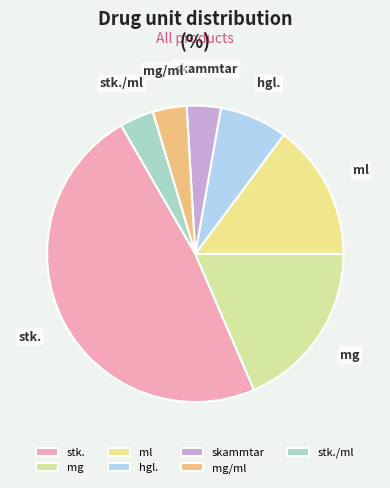

The mg slice represents 19% of the pie. True or false?

True